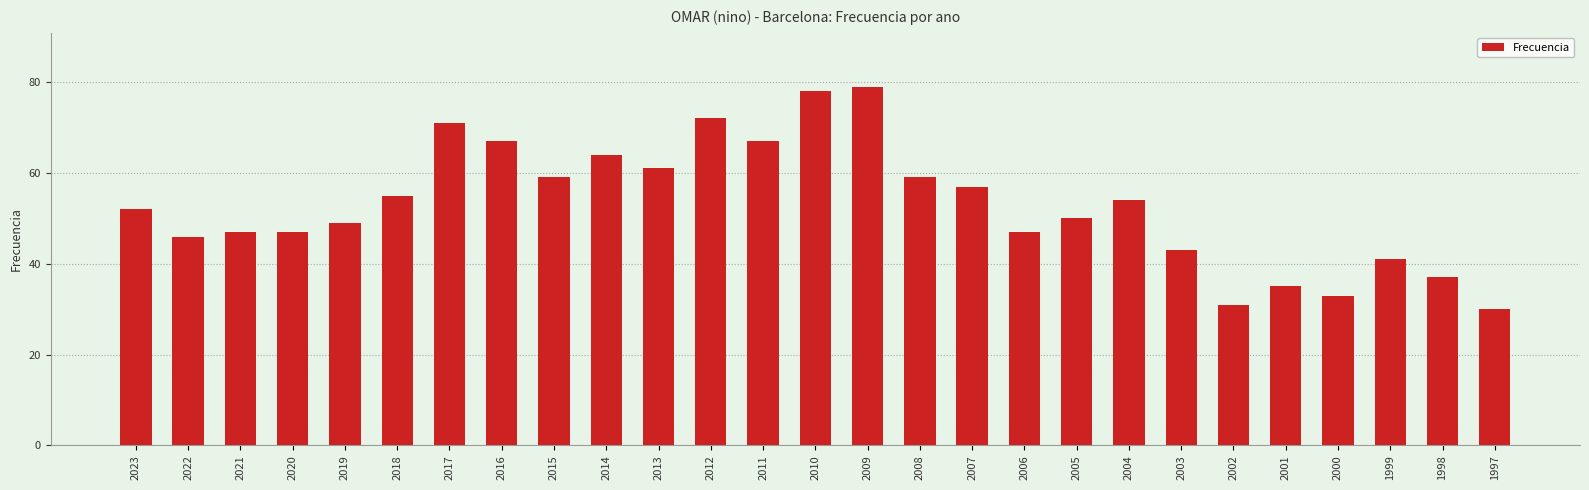

What is the difference between the values at 2022 and 2008?

13